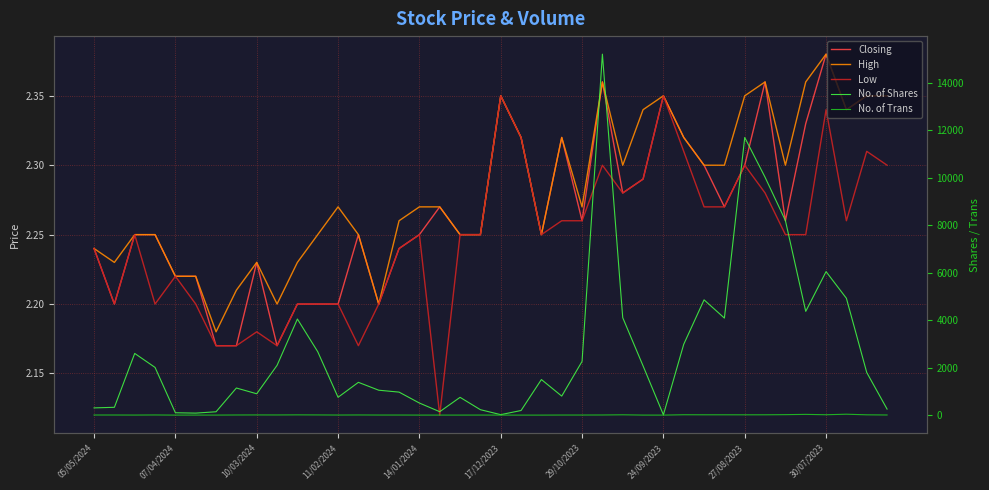

What is the sum of the No. of Shares values at 31 and 16?

4599.0